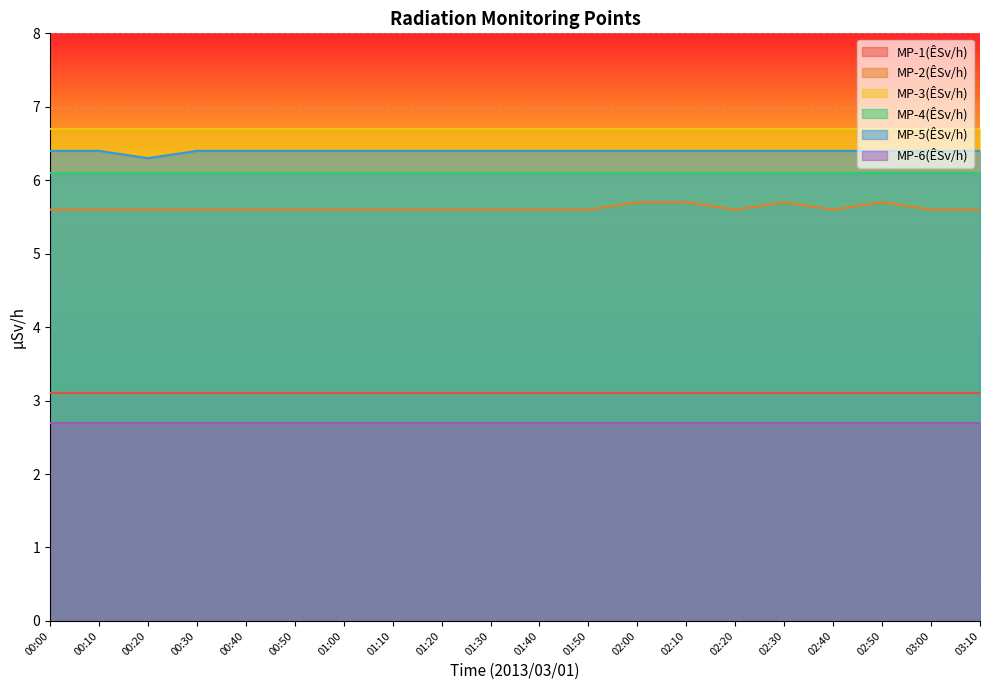

What is the difference between the maximum and minimum values in the MP-5(ÊSv/h) series?

0.1